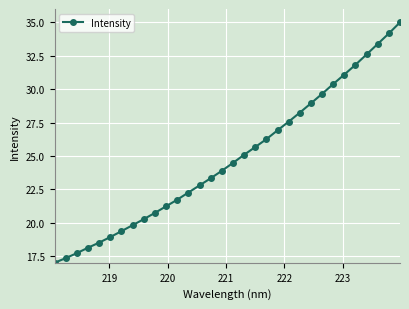

What is the difference between the second highest and second lowest values?

16.8